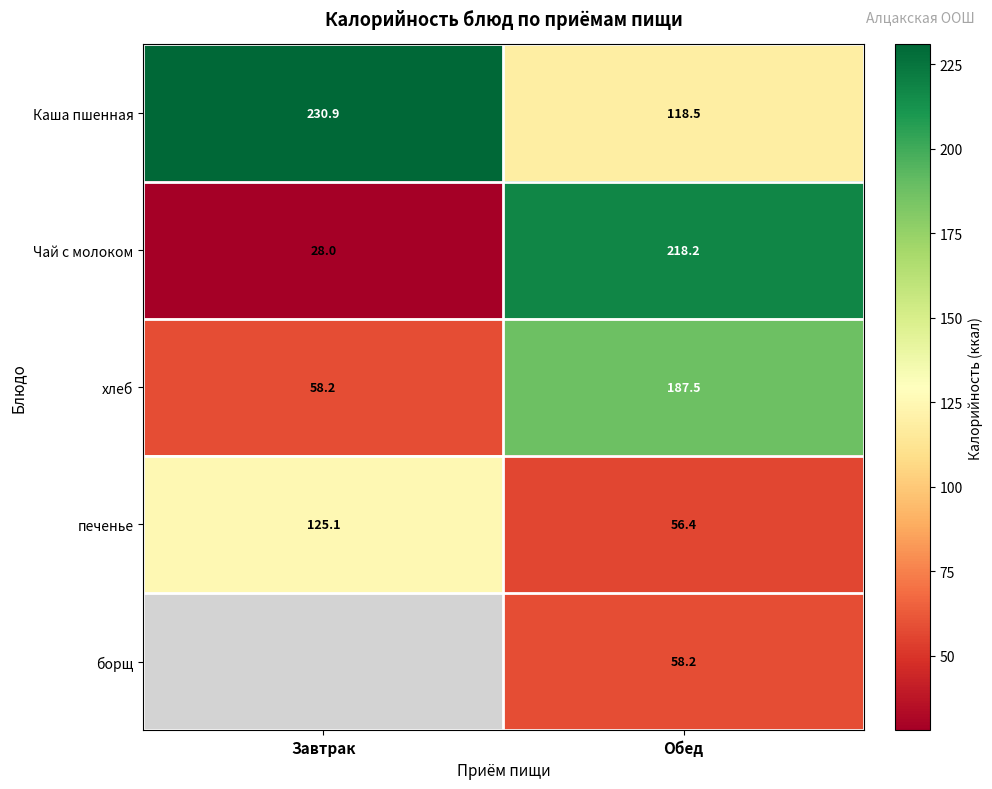

Where is Чай с молоком nearest to the value 123?

Завтрак